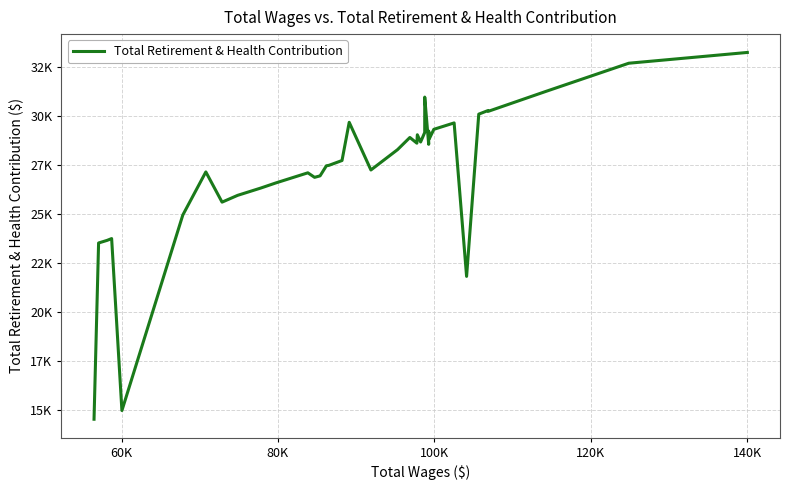

How many lines are shown in the chart?

1